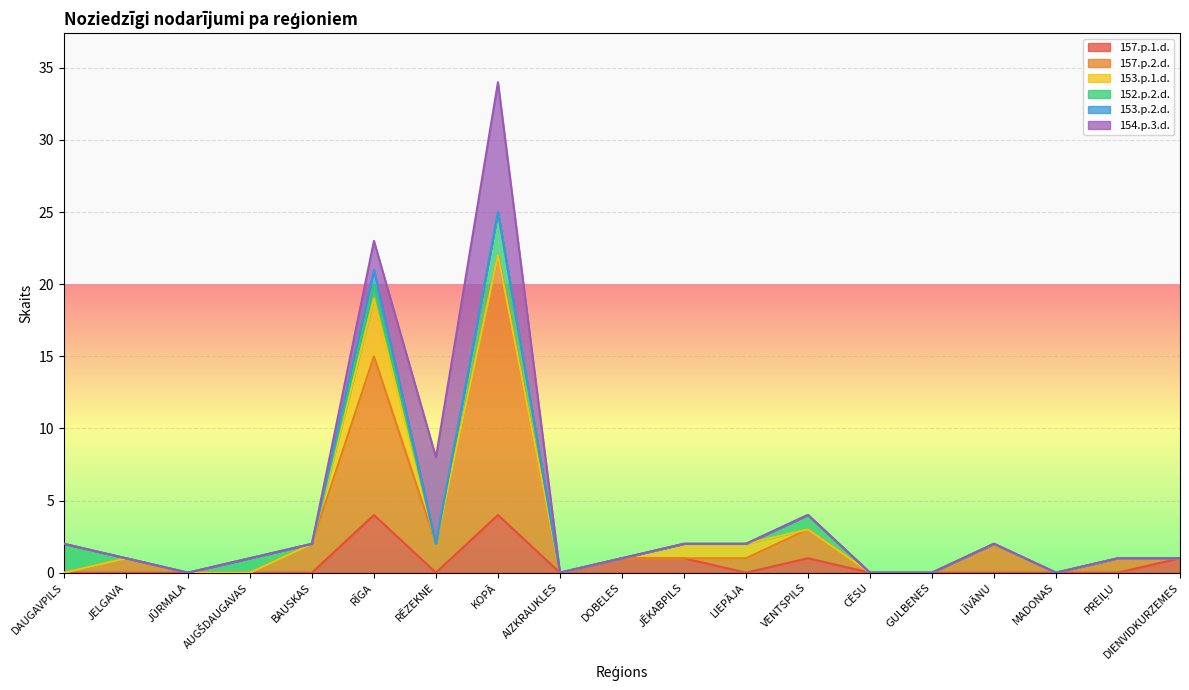

Reading right to left, transcribe all the data shown in this chart.

157.p.1.d.: DIENVIDKURZEMES=1	PREIĻU=0	MADONAS=0	LĪVĀNU=0	GULBENES=0	CĒSU=0	VENTSPILS=1	LIEPĀJA=0	JĒKABPILS=1	DOBELES=1	AIZKRAUKLES=0	KOPĀ=4	RĒZEKNE=0	RĪGA=4	BAUSKAS=0	AUGŠDAUGAVAS=0	JŪRMALA=0	JELGAVA=0	DAUGAVPILS=0
157.p.2.d.: DIENVIDKURZEMES=0	PREIĻU=1	MADONAS=0	LĪVĀNU=2	GULBENES=0	CĒSU=0	VENTSPILS=2	LIEPĀJA=1	JĒKABPILS=0	DOBELES=0	AIZKRAUKLES=0	KOPĀ=18	RĒZEKNE=2	RĪGA=11	BAUSKAS=2	AUGŠDAUGAVAS=0	JŪRMALA=0	JELGAVA=1	DAUGAVPILS=0
153.p.1.d.: DIENVIDKURZEMES=0	PREIĻU=0	MADONAS=0	LĪVĀNU=0	GULBENES=0	CĒSU=0	VENTSPILS=0	LIEPĀJA=1	JĒKABPILS=1	DOBELES=0	AIZKRAUKLES=0	KOPĀ=0	RĒZEKNE=0	RĪGA=4	BAUSKAS=0	AUGŠDAUGAVAS=0	JŪRMALA=0	JELGAVA=0	DAUGAVPILS=0
152.p.2.d.: DIENVIDKURZEMES=0	PREIĻU=0	MADONAS=0	LĪVĀNU=0	GULBENES=0	CĒSU=0	VENTSPILS=1	LIEPĀJA=0	JĒKABPILS=0	DOBELES=0	AIZKRAUKLES=0	KOPĀ=3	RĒZEKNE=0	RĪGA=1	BAUSKAS=0	AUGŠDAUGAVAS=1	JŪRMALA=0	JELGAVA=0	DAUGAVPILS=2
153.p.2.d.: DIENVIDKURZEMES=0	PREIĻU=0	MADONAS=0	LĪVĀNU=0	GULBENES=0	CĒSU=0	VENTSPILS=0	LIEPĀJA=0	JĒKABPILS=0	DOBELES=0	AIZKRAUKLES=0	KOPĀ=0	RĒZEKNE=0	RĪGA=1	BAUSKAS=0	AUGŠDAUGAVAS=0	JŪRMALA=0	JELGAVA=0	DAUGAVPILS=0
154.p.3.d.: DIENVIDKURZEMES=0	PREIĻU=0	MADONAS=0	LĪVĀNU=0	GULBENES=0	CĒSU=0	VENTSPILS=0	LIEPĀJA=0	JĒKABPILS=0	DOBELES=0	AIZKRAUKLES=0	KOPĀ=9	RĒZEKNE=6	RĪGA=2	BAUSKAS=0	AUGŠDAUGAVAS=0	JŪRMALA=0	JELGAVA=0	DAUGAVPILS=0